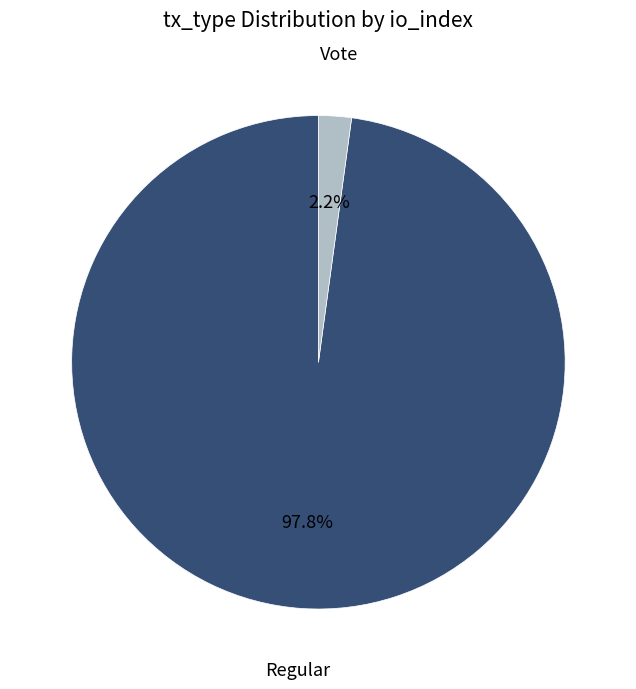

Is there any slice that represents more than half of the pie?

Yes